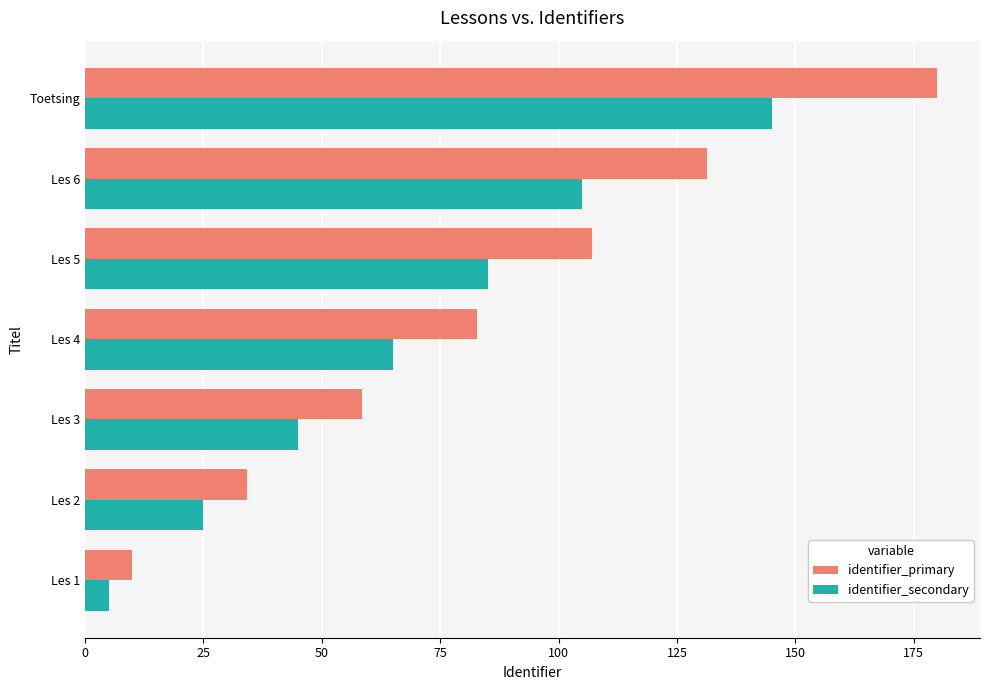

List the series in order of their peak value, highest first.

identifier_primary, identifier_secondary